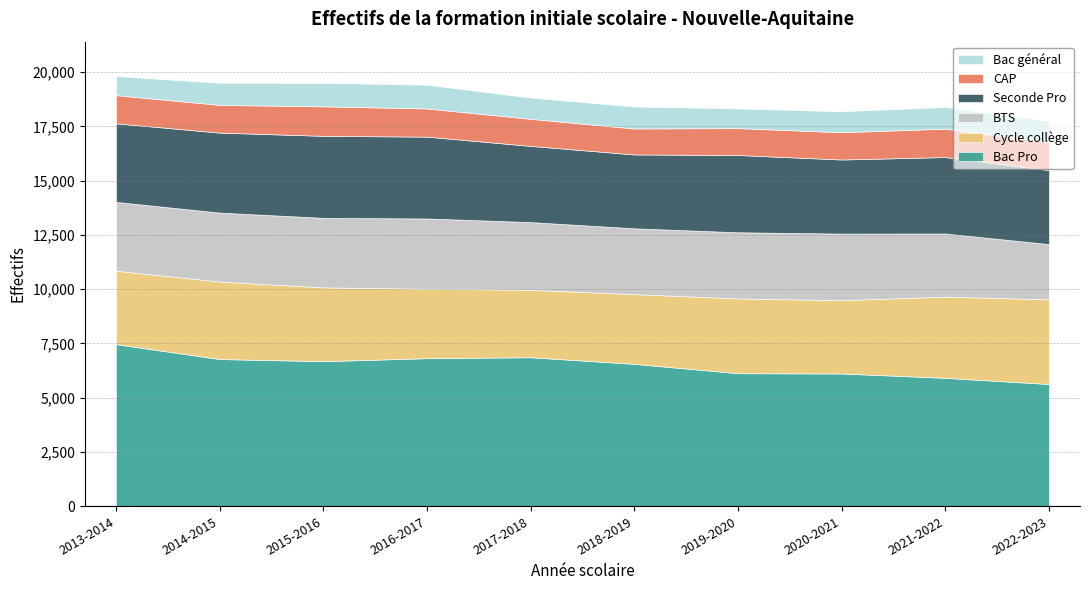

Reading left to right, list all the values displayed in this chart.

Bac Pro: 2013-2014=7469	2014-2015=6783	2015-2016=6684	2016-2017=6822	2017-2018=6866	2018-2019=6561	2019-2020=6131	2020-2021=6117	2021-2022=5917	2022-2023=5633
Cycle collège: 2013-2014=3383	2014-2015=3570	2015-2016=3401	2016-2017=3199	2017-2018=3106	2018-2019=3212	2019-2020=3443	2020-2021=3379	2021-2022=3738	2022-2023=3904
BTS: 2013-2014=3170	2014-2015=3175	2015-2016=3202	2016-2017=3237	2017-2018=3119	2018-2019=3032	2019-2020=3049	2020-2021=3065	2021-2022=2911	2022-2023=2541
Seconde Pro: 2013-2014=3621	2014-2015=3686	2015-2016=3778	2016-2017=3770	2017-2018=3511	2018-2019=3403	2019-2020=3559	2020-2021=3414	2021-2022=3522	2022-2023=3410
CAP: 2013-2014=1297	2014-2015=1276	2015-2016=1359	2016-2017=1298	2017-2018=1246	2018-2019=1196	2019-2020=1238	2020-2021=1257	2021-2022=1307	2022-2023=1287
Bac général: 2013-2014=878	2014-2015=1019	2015-2016=1082	2016-2017=1093	2017-2018=980	2018-2019=1012	2019-2020=906	2020-2021=964	2021-2022=998	2022-2023=981